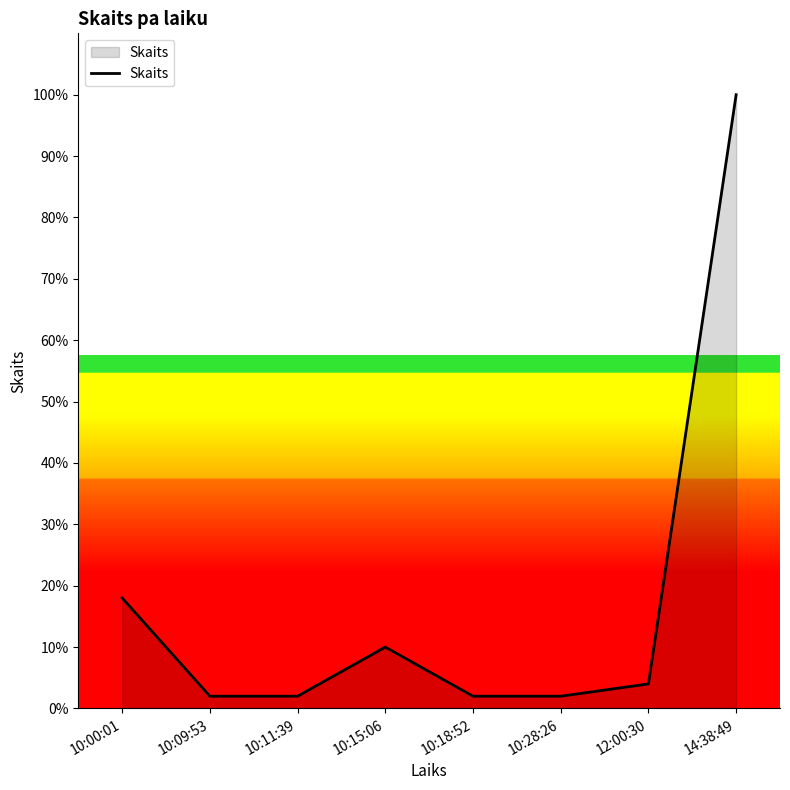

The value at 10:18:52 is 2. True or false?

True